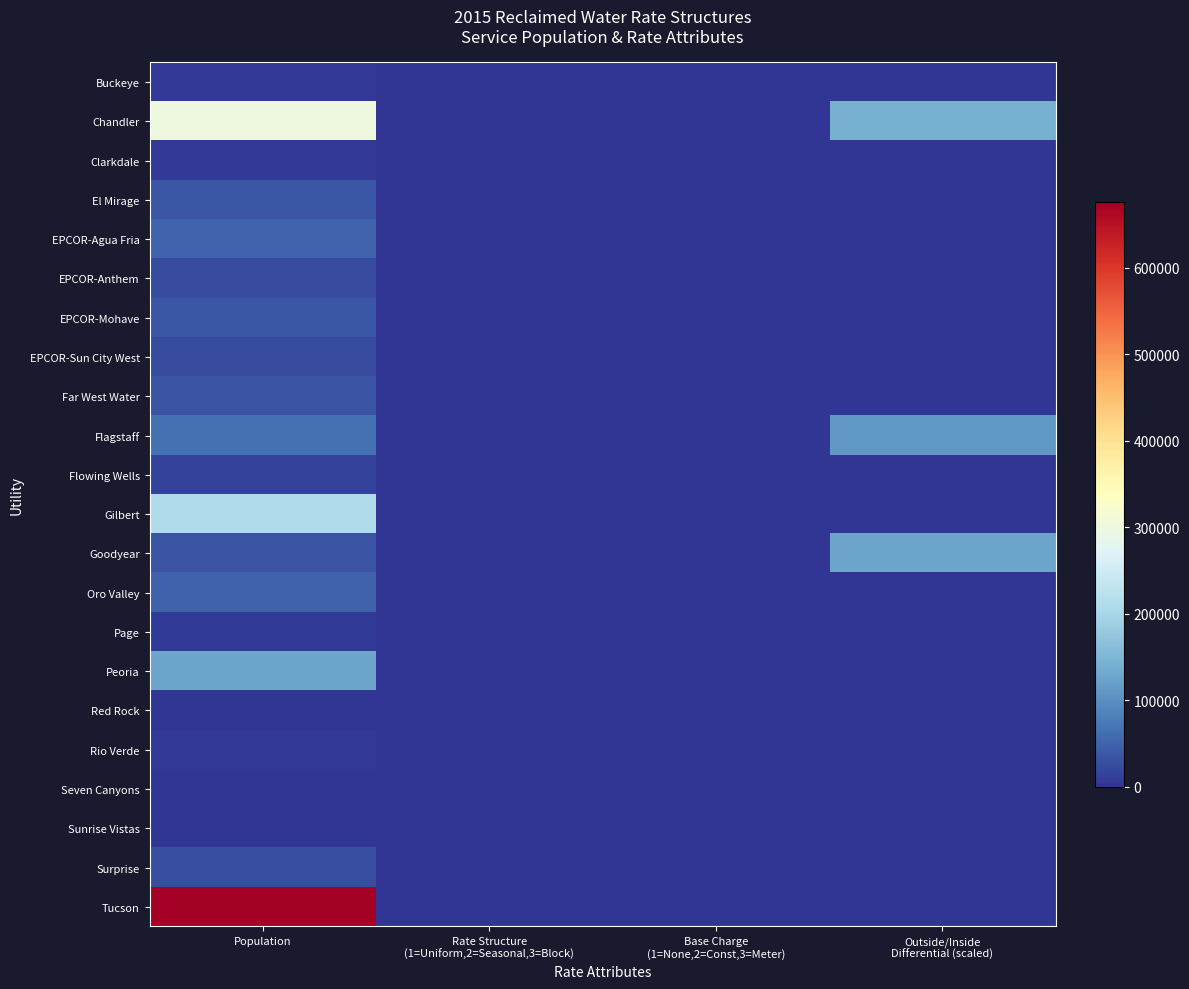

How many distinct data groups are displayed?

22